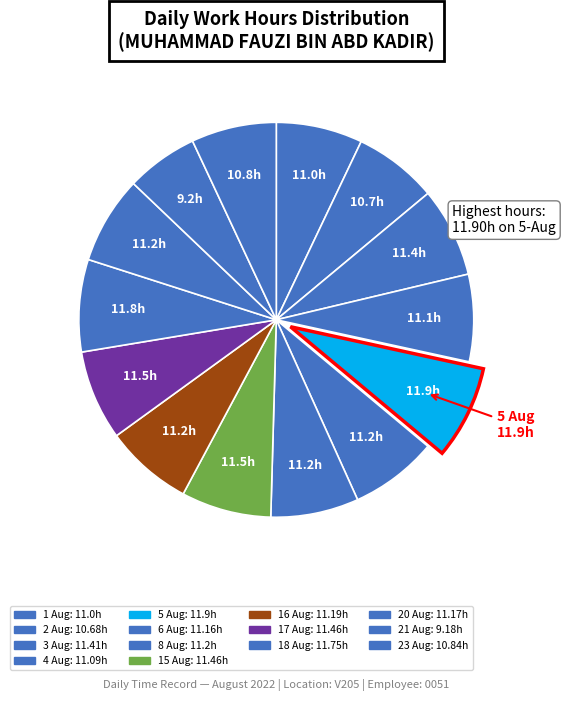

What is the smallest slice in the pie chart?

21 Aug